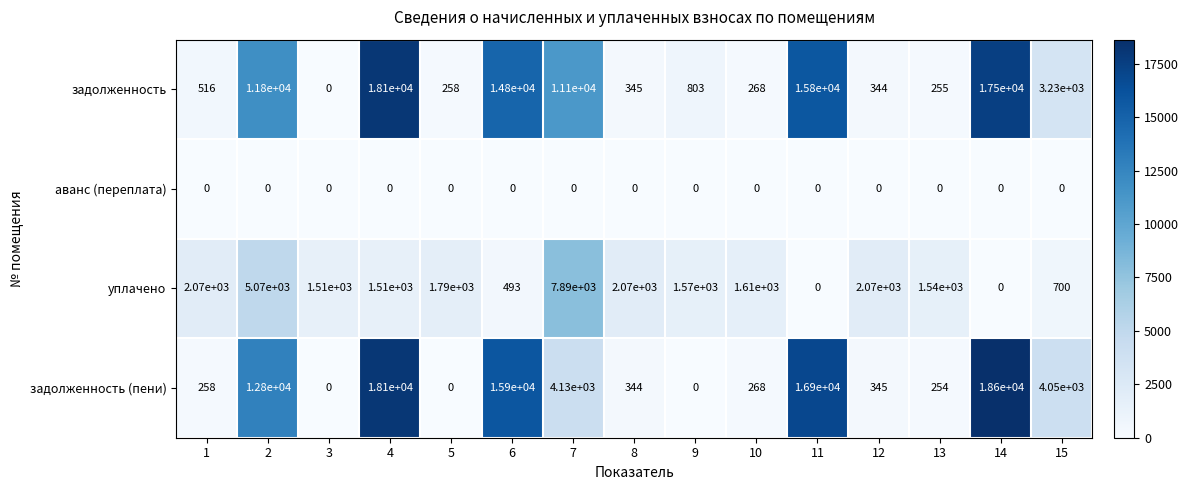

What is the approximate value of задолженность (пени) at 1, to the nearest 100?

300